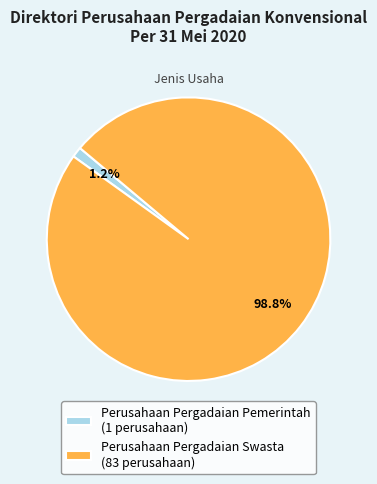

What percentage is NOT represented by Perusahaan Pergadaian Swasta?

1.2%